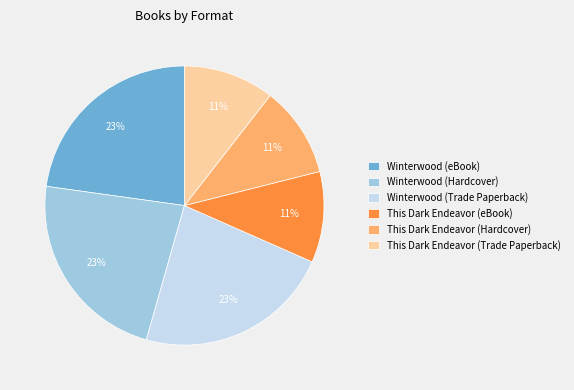

Is there a majority slice in this chart?

No